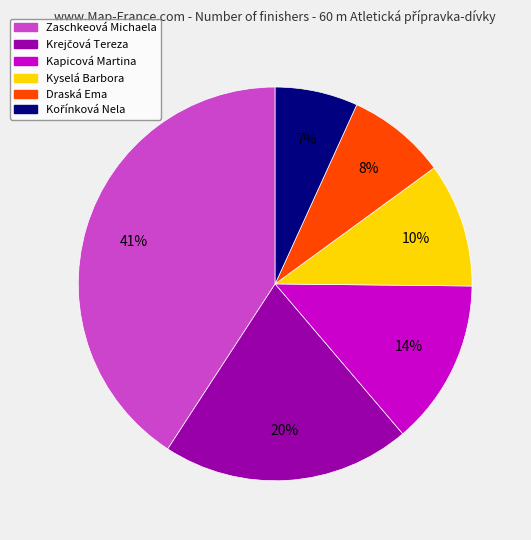

The Kyselá Barbora slice represents 23% of the pie. True or false?

False